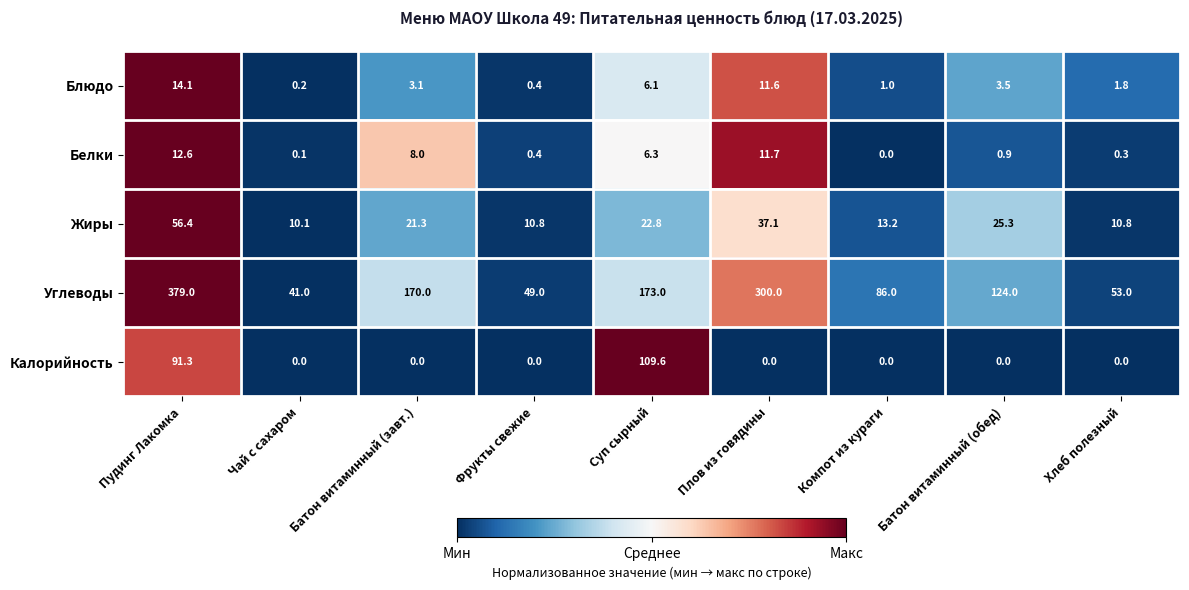

What is the average value of the Блюдо series?

4.6